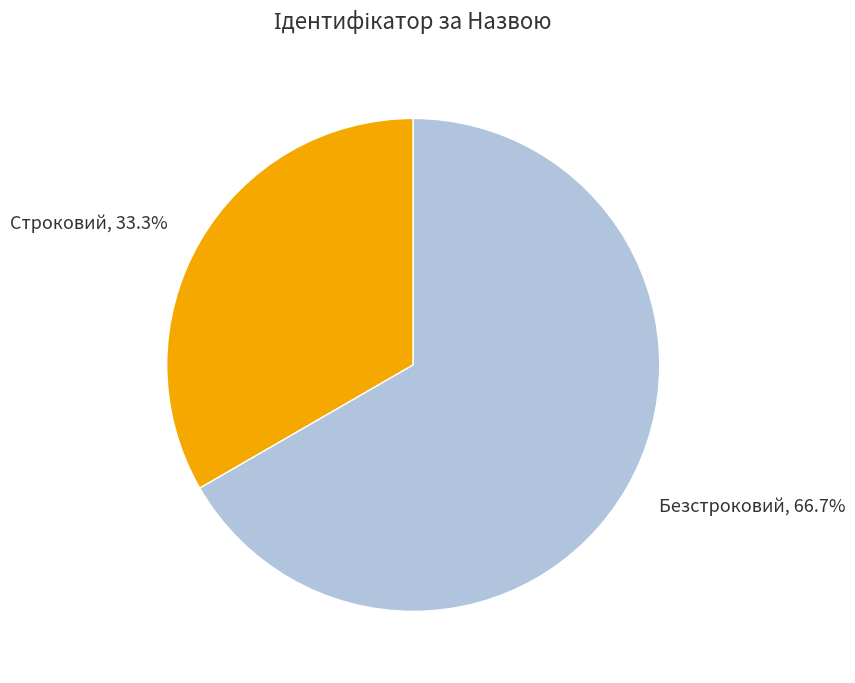

Which slice represents more than half of the pie?

Безстроковий